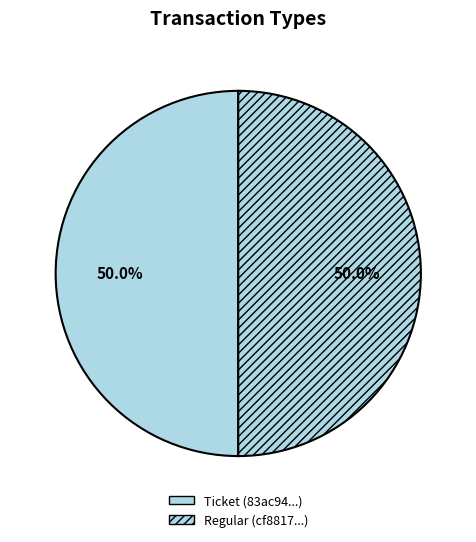

Which slice is the smallest?

Ticket